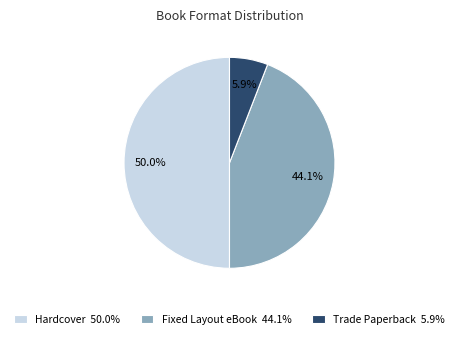

What portion of the pie excludes Trade Paperback?

94.1%